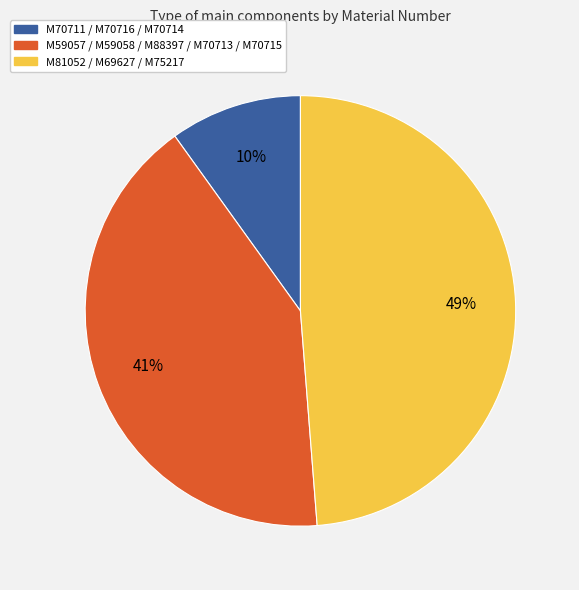

Does any single category account for the majority?

No